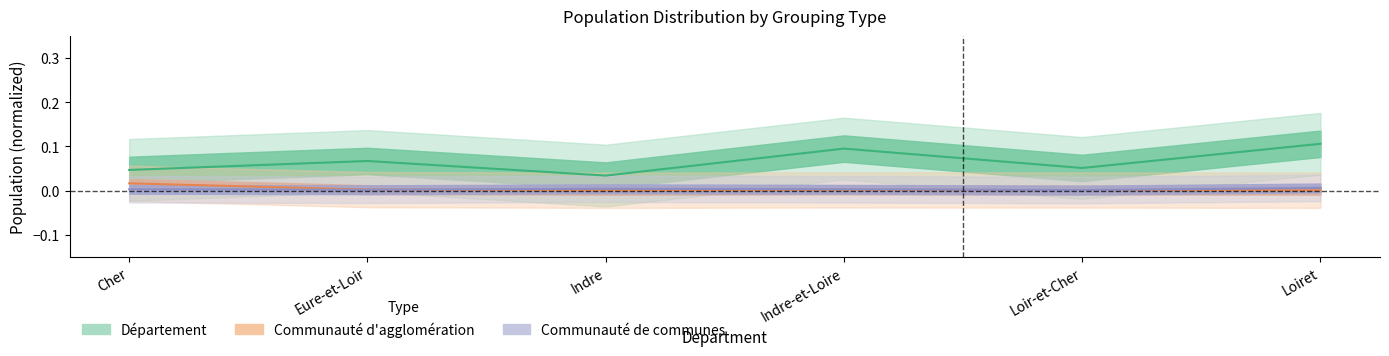

What is the total value across all series at Loir-et-Cher?

0.1